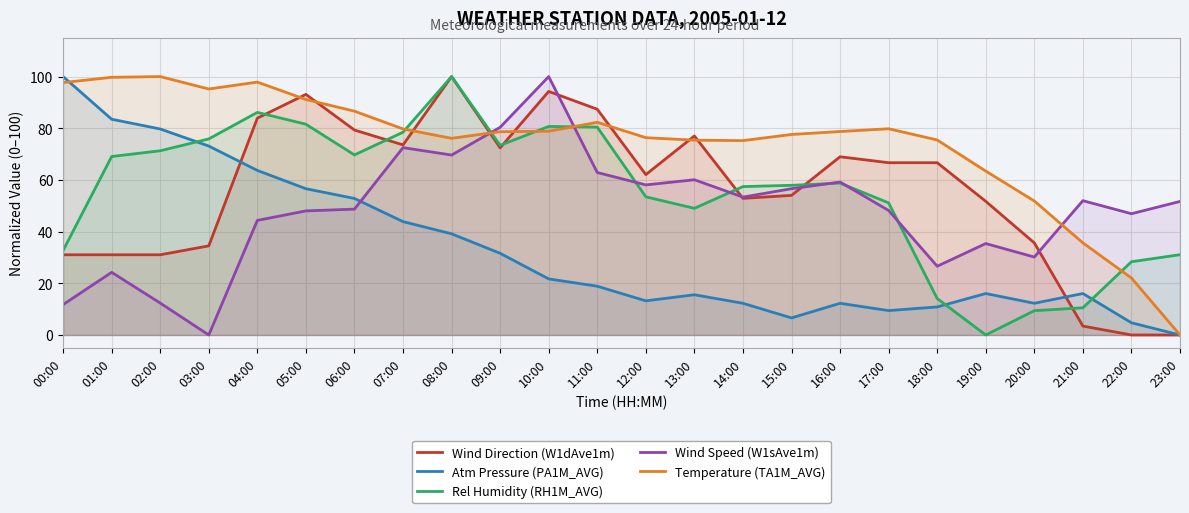

List the series in order of their peak value, lowest first.

Wind Direction (W1dAve1m), Atm Pressure (PA1M_AVG), Rel Humidity (RH1M_AVG), Wind Speed (W1sAve1m), Temperature (TA1M_AVG)